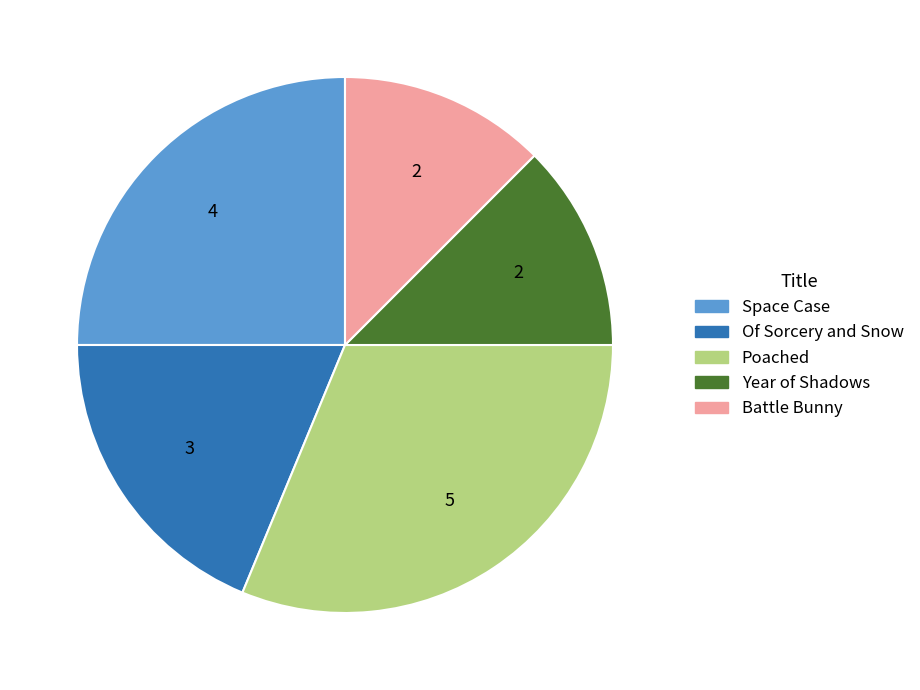

What is the largest slice in the pie chart?

Poached